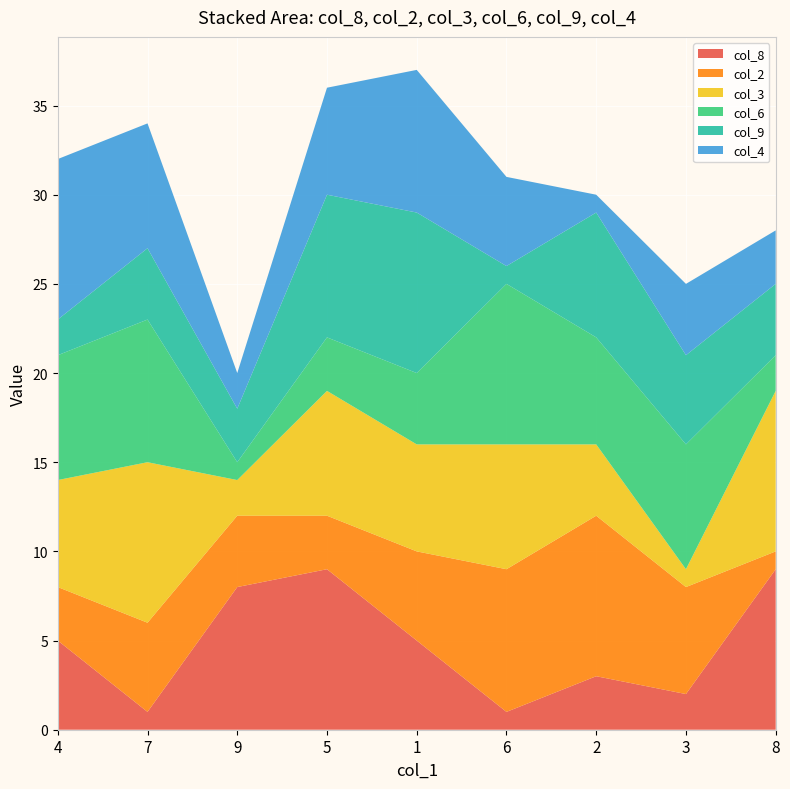

Reading left to right, list all the values displayed in this chart.

col_8: 5	1	8	9	5	1	3	2	9
col_2: 3	5	4	3	5	8	9	6	1
col_3: 6	9	2	7	6	7	4	1	9
col_6: 7	8	1	3	4	9	6	7	2
col_9: 2	4	3	8	9	1	7	5	4
col_4: 9	7	2	6	8	5	1	4	3